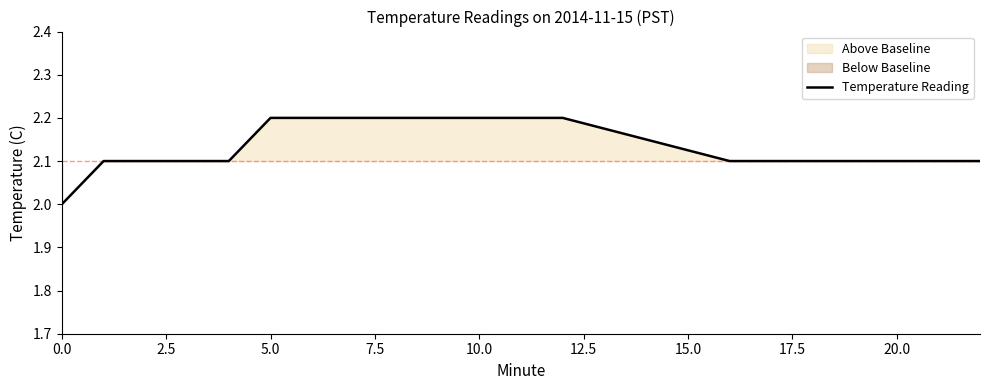

The Temperature Reading series shows 2.2 at 5.0. True or false?

True